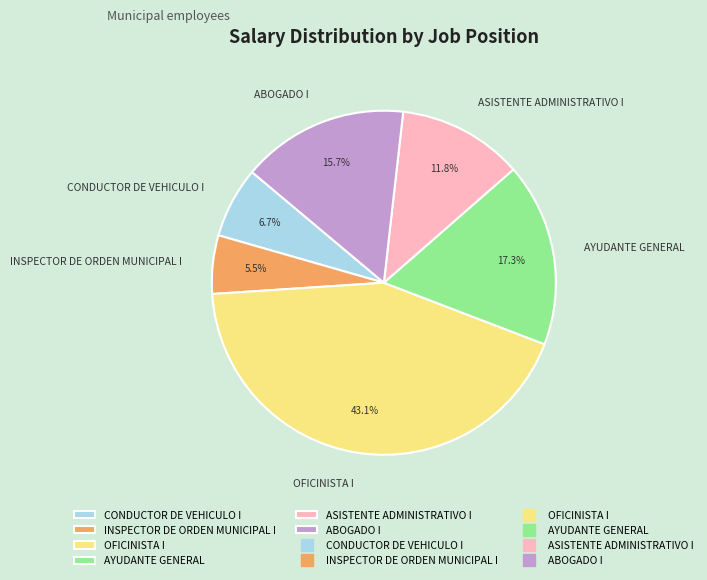

Count the number of slices in the pie.

6